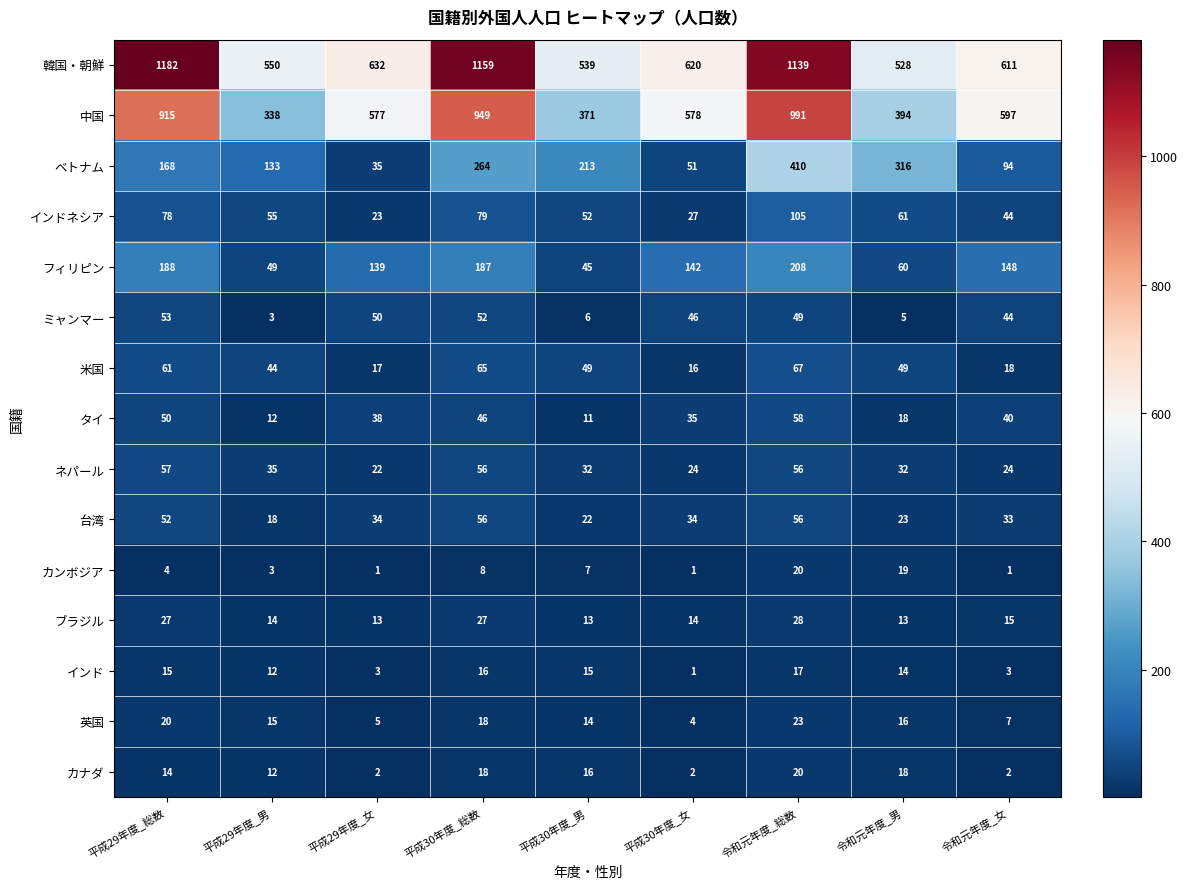

Which series has the largest total across all categories?

韓国・朝鮮